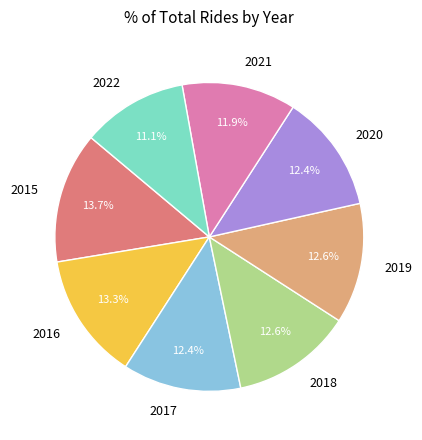

Between 2015 and 2022, which is larger?

2015